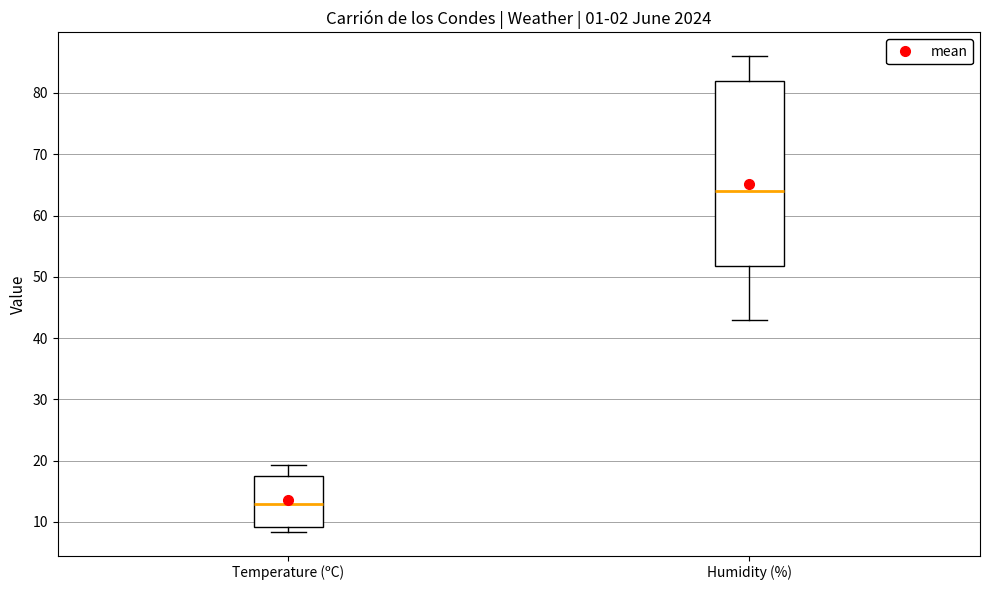

Which box is the tallest, from its lower edge to its upper edge?

Humidity (%)